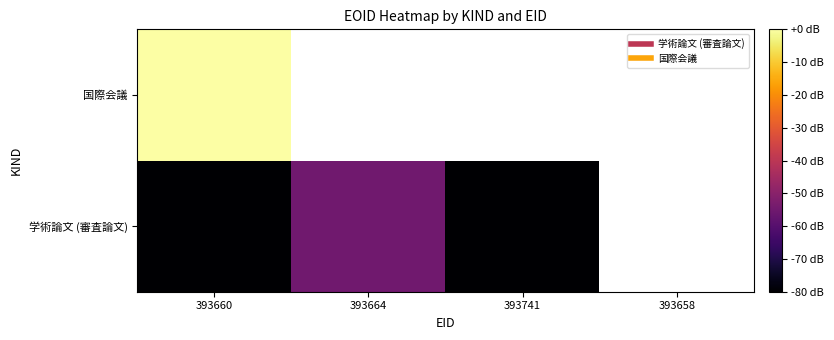

What is the minimum value shown in the chart?

-80.0